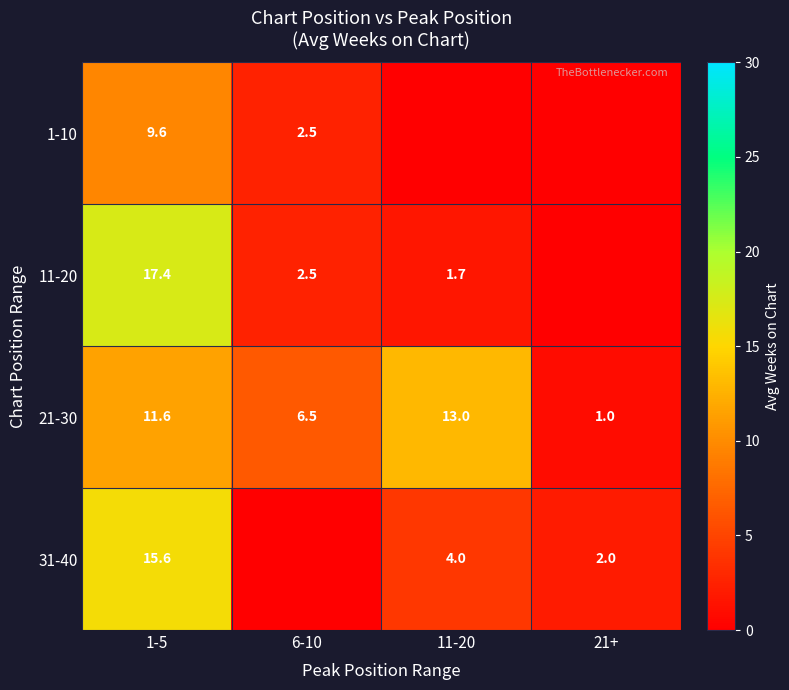

True or false: 31-40 has a value of 15.6 at 1-5.

True